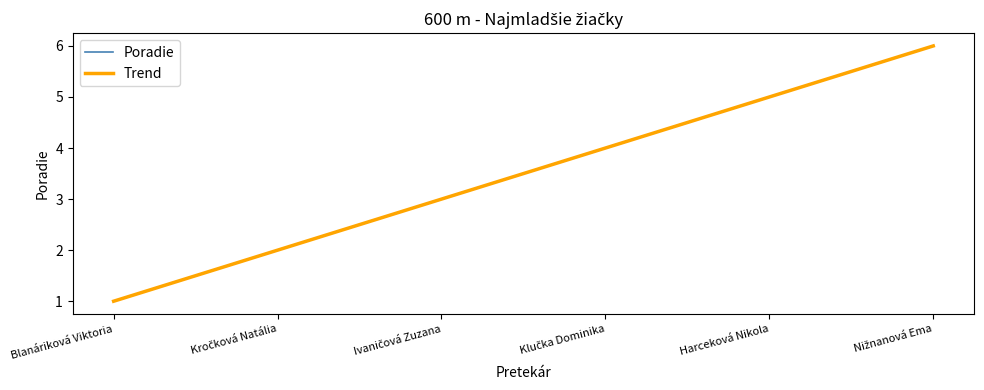

Does the chart display data point markers on the line(s)?

No